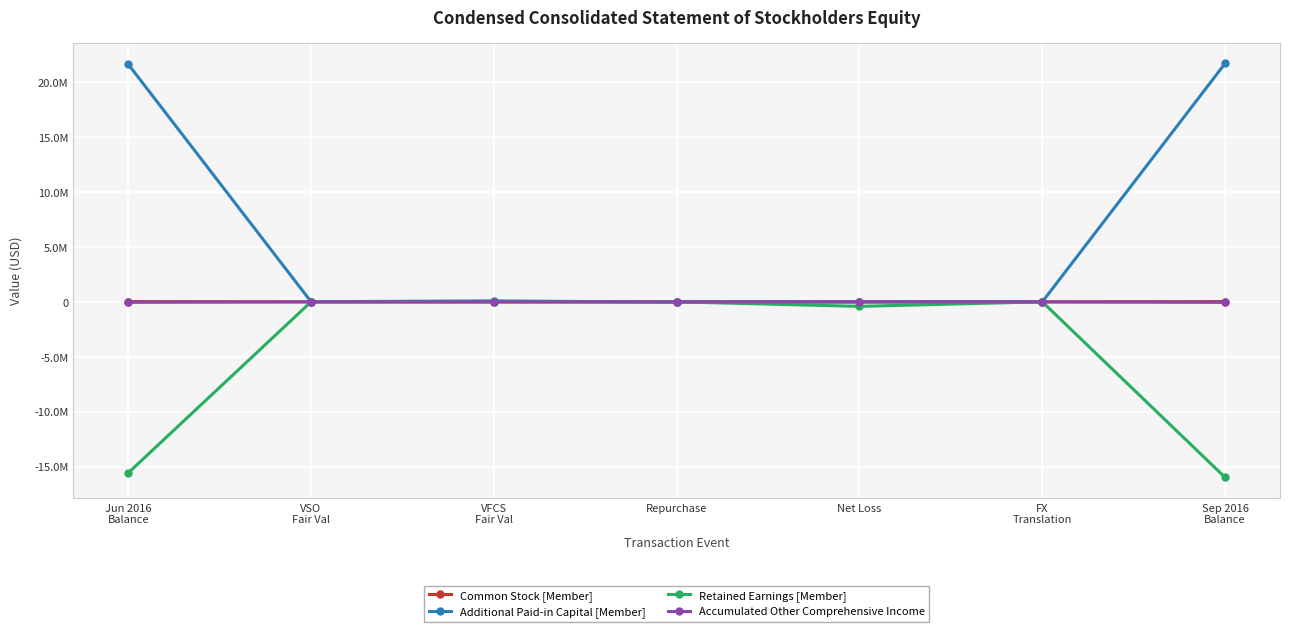

What is the minimum value shown in the chart?

-15992961